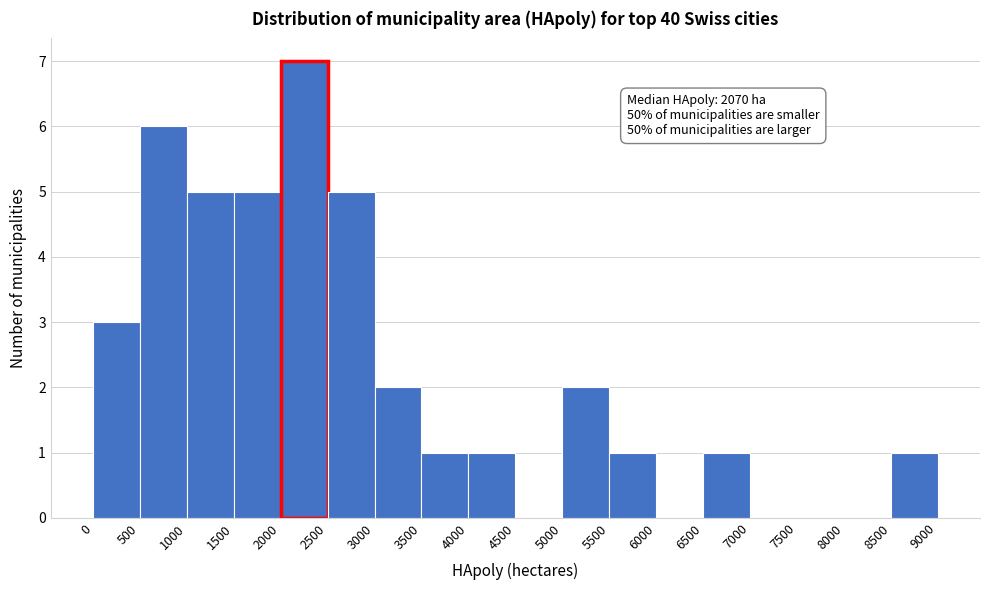

Which range on the x-axis has the tallest bar?

2000 to 2500